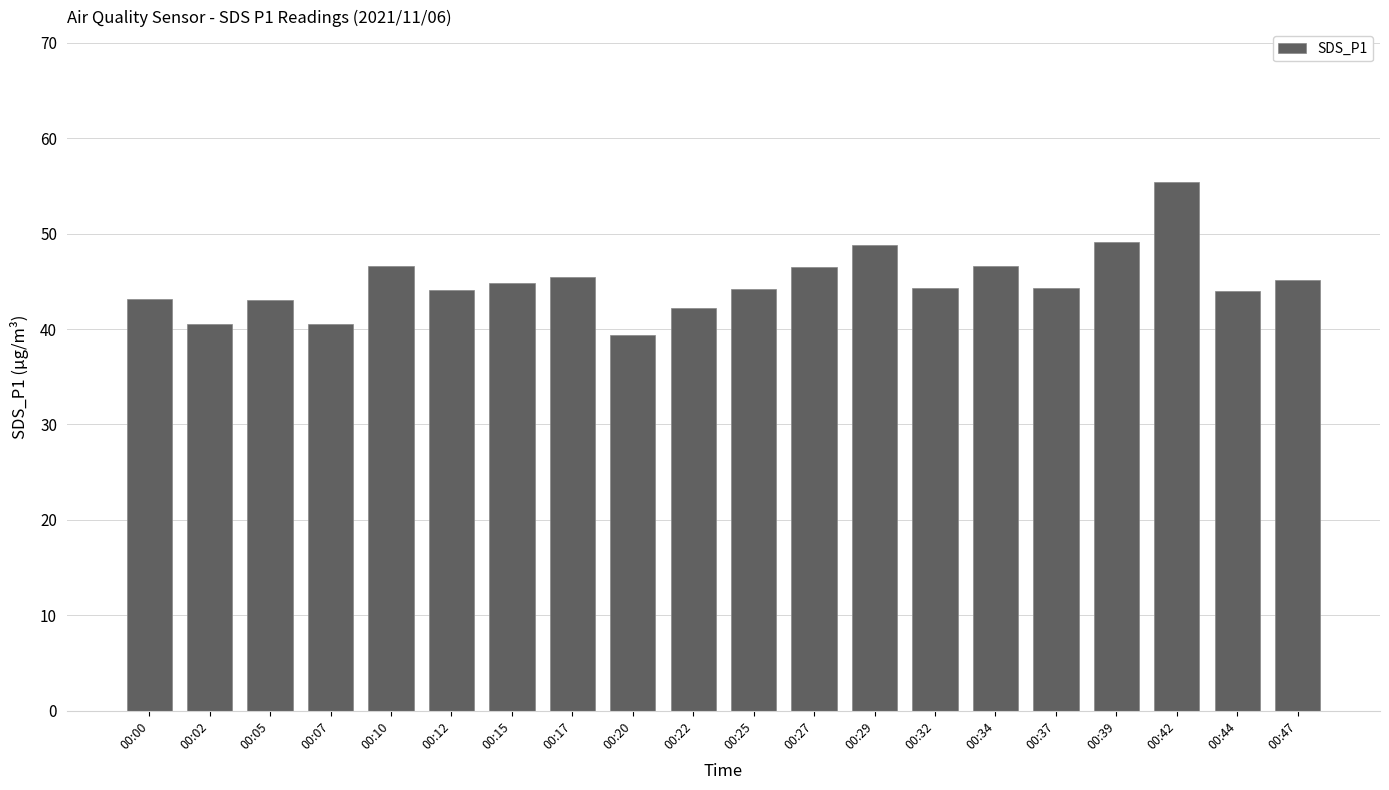

What is the change in value from 00:20 to 00:47?

+5.8